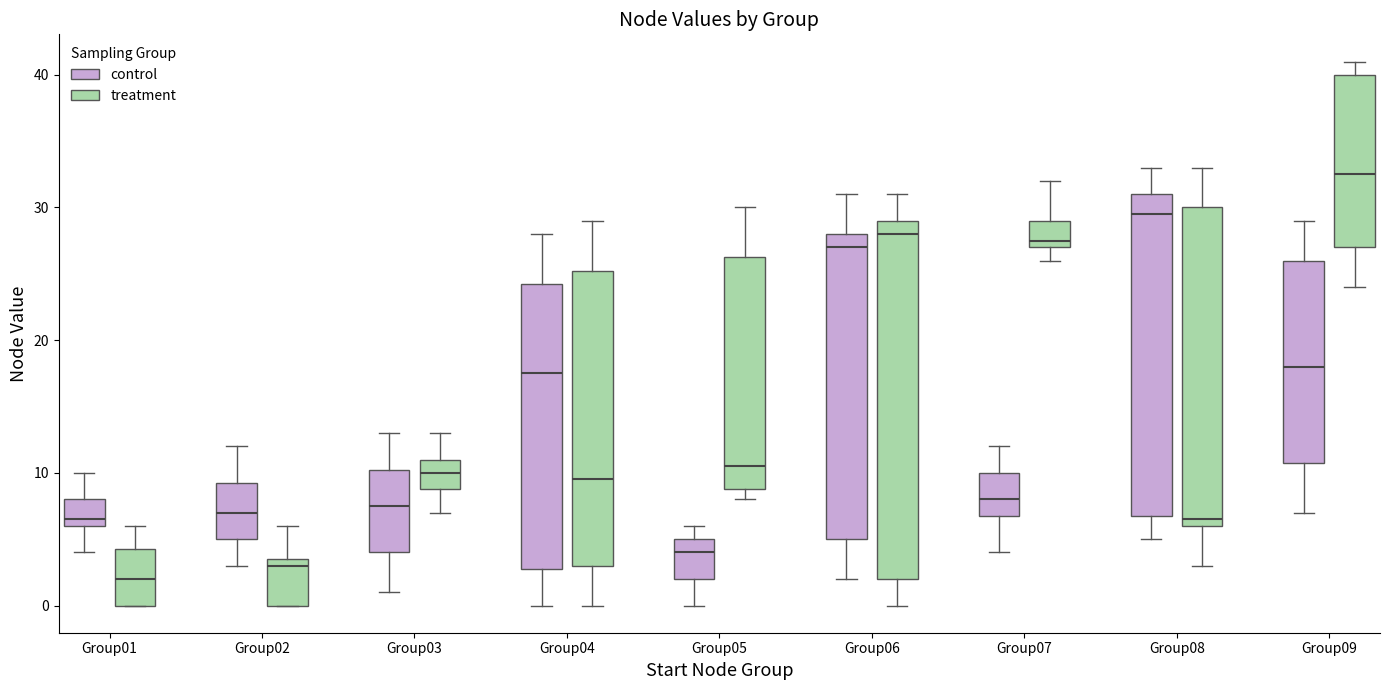

Which box has the highest median line?

Group09 (treatment)